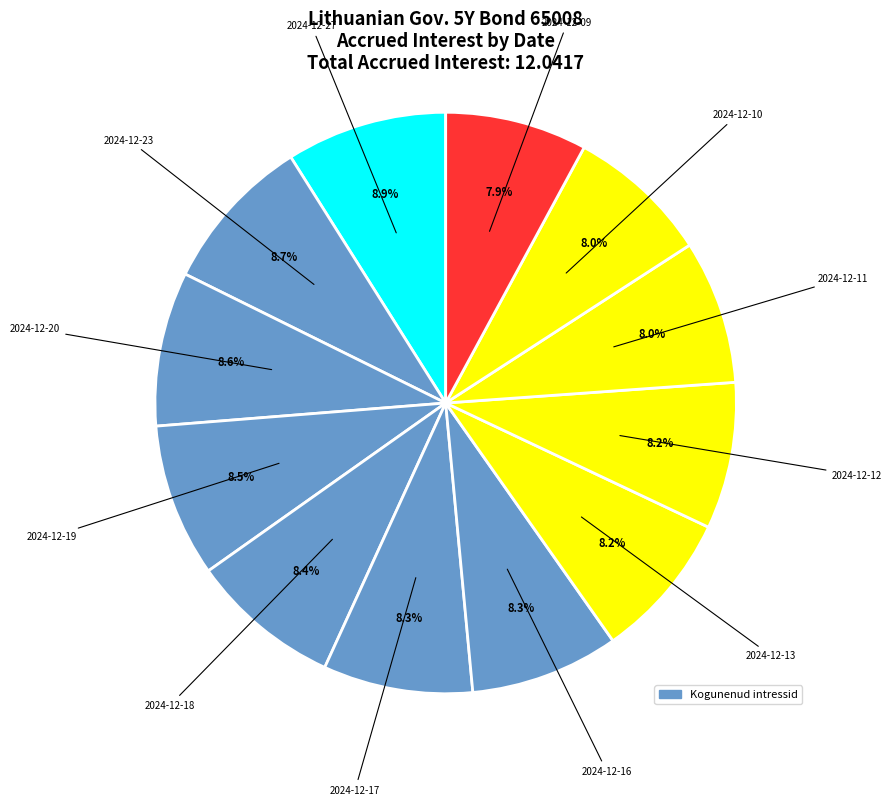

Is there a majority slice in this chart?

No